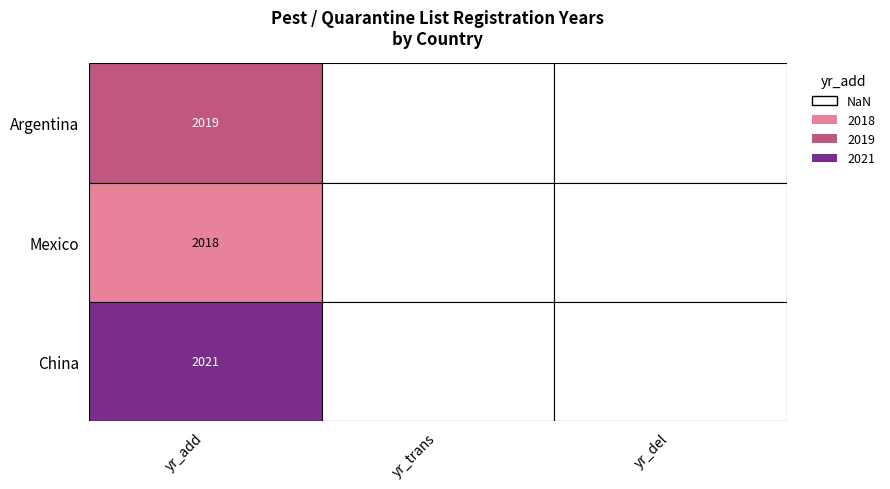

Reading left to right, transcribe all the data shown in this chart.

yr_add=2019	1=2018	2=2021